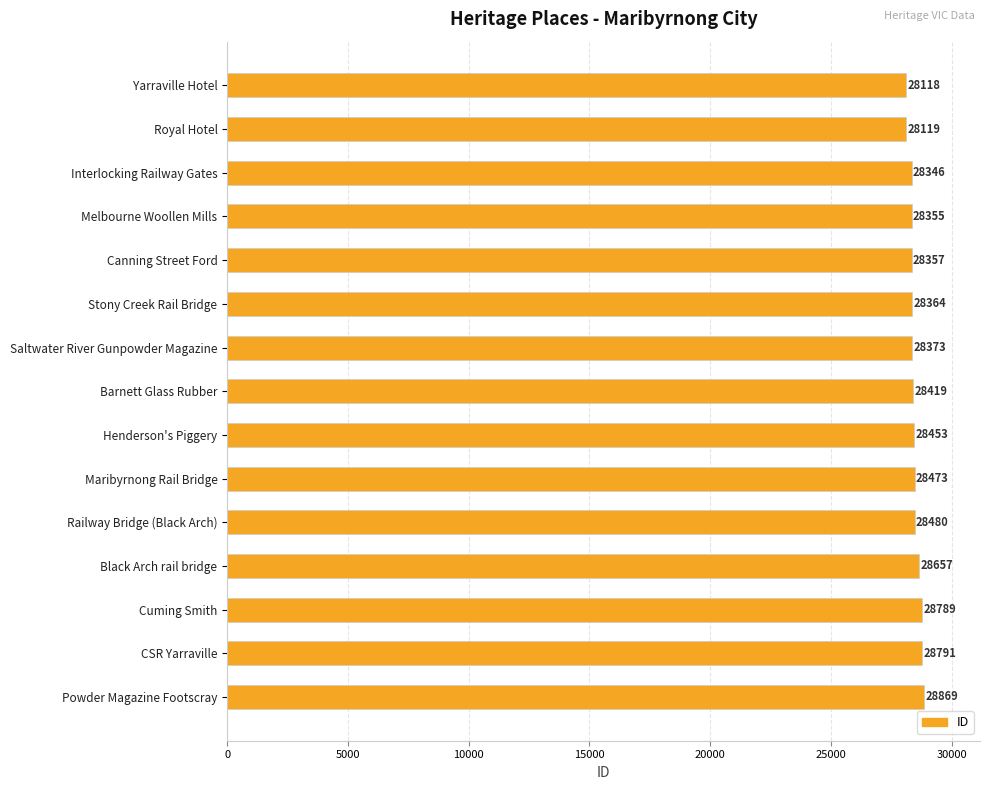

What is the average value?

28464